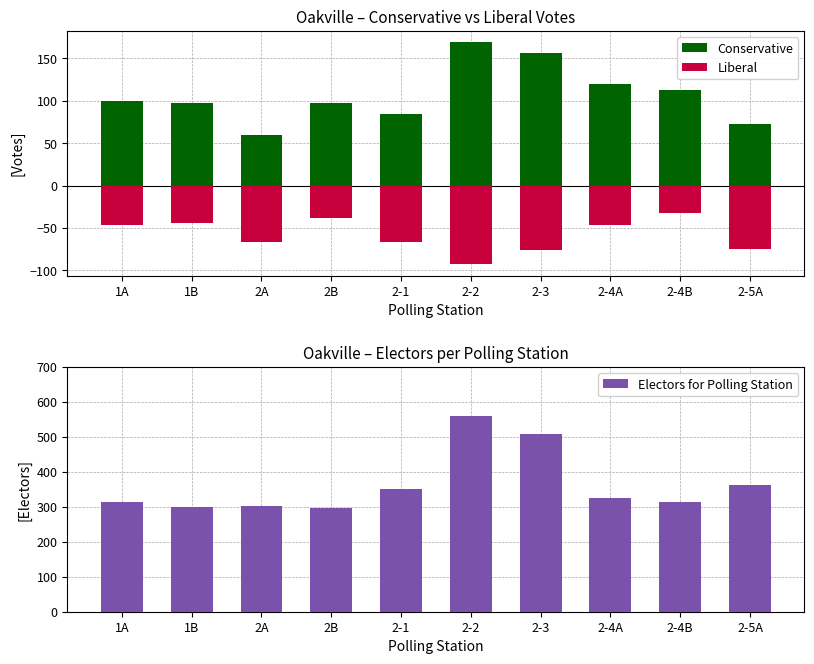

Between 1A and 2-3, which is larger?

2-3